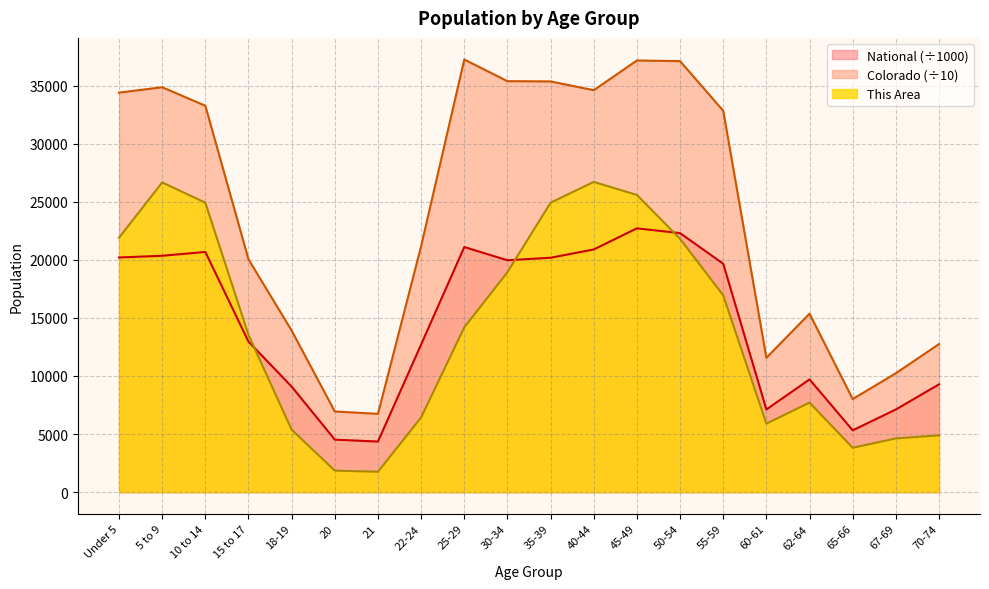

What is the label of the 2nd point from the left?

5 to 9